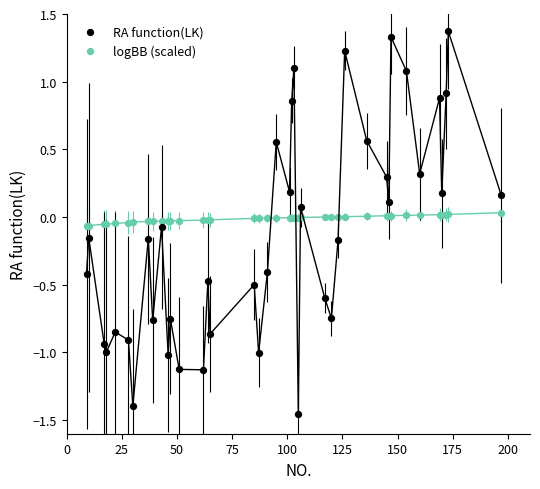

Which series reaches the maximum Y coordinate?

RA function(LK)